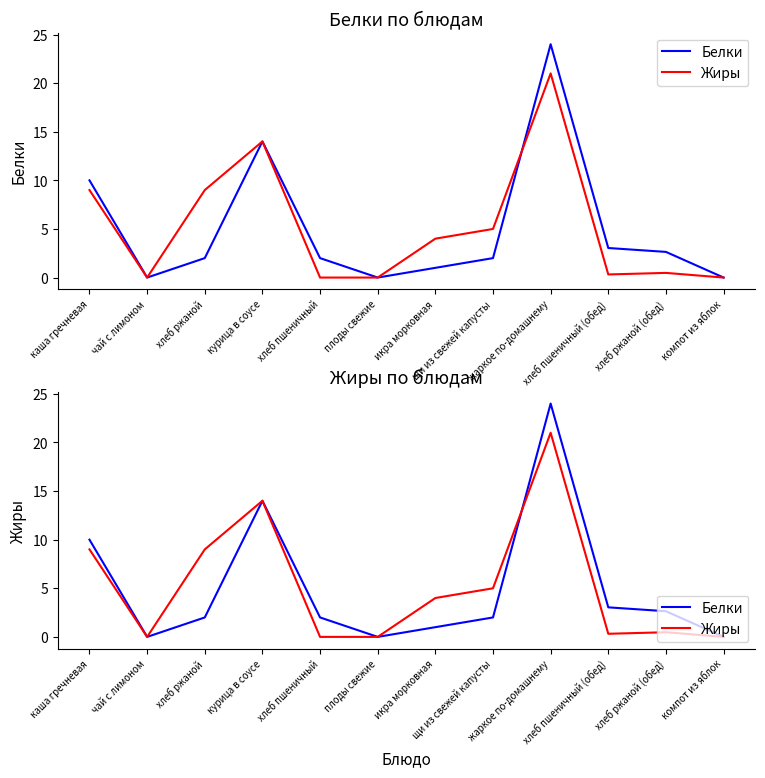

What value does the Жиры series have at икра морковная?

4.0